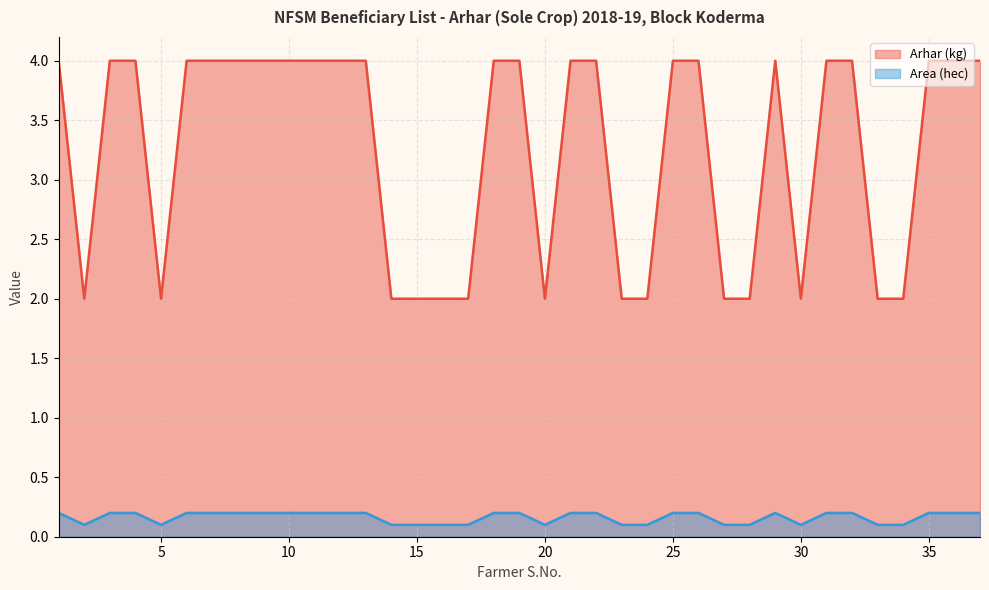

What is the value of the Area (hec) point at the 31st from the left?

0.2